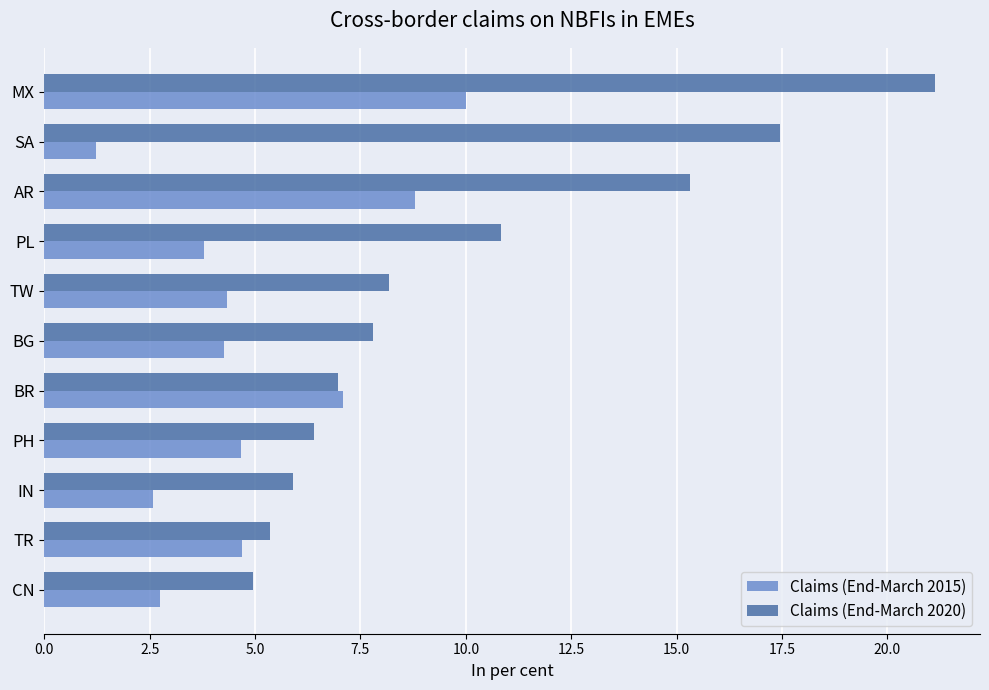

The value of Claims (End-March 2015) at SA is 1.2. True or false?

True